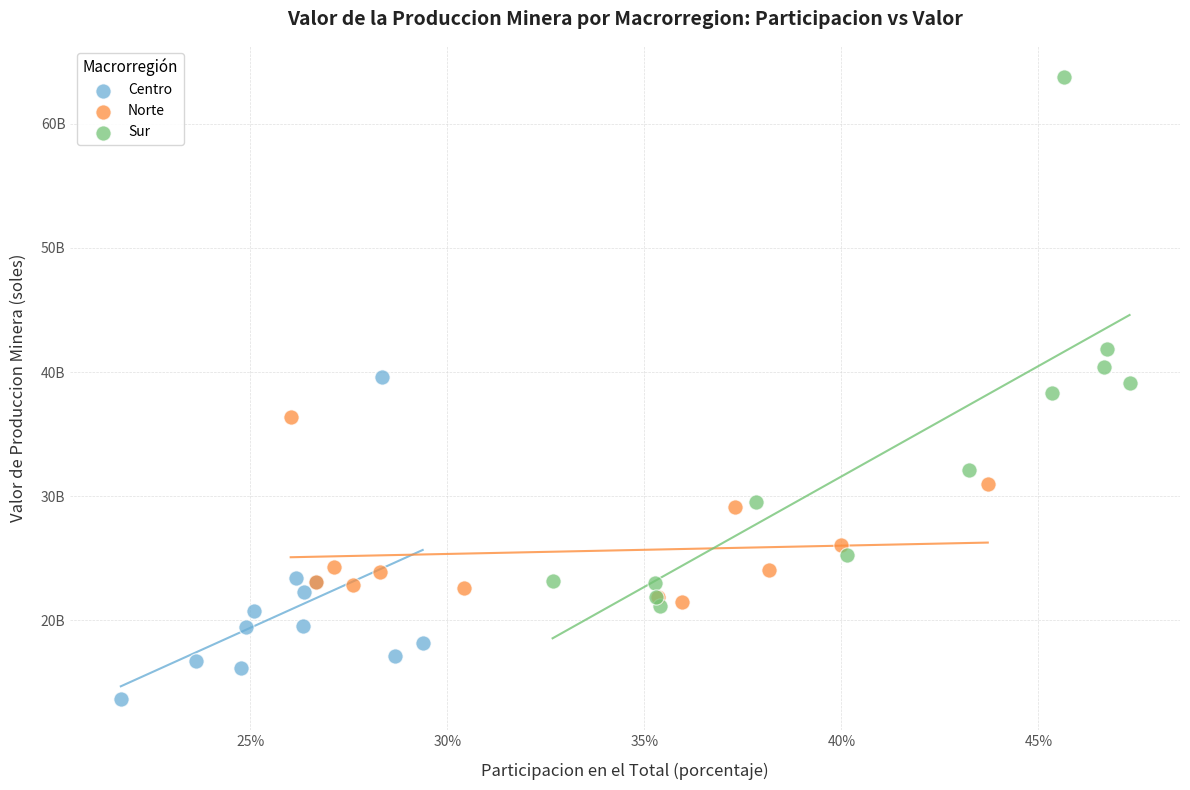

Which series reaches the minimum Y coordinate?

Centro